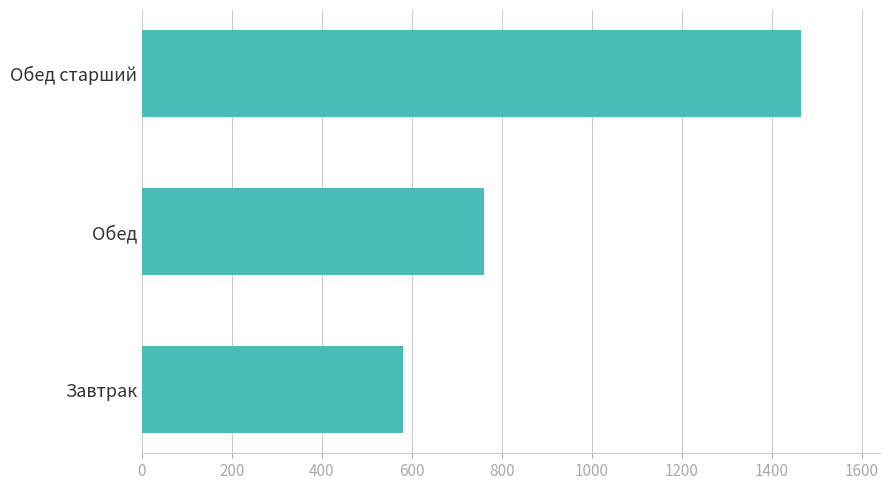

How many values are below 761?

1